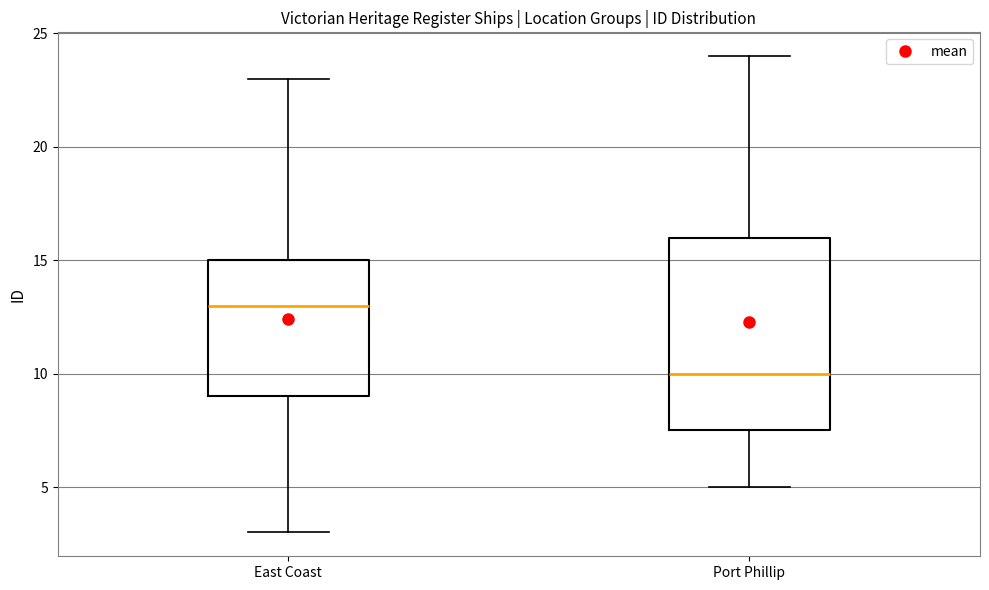

Reading left to right, read every box against the y-axis: the position of its median line, the range the box covers, and the ends of its whiskers. The values are not printed on the chart, so give them approximately, as read against the axis.

East Coast: median 13.0, box 9.0 to 15.0, whiskers 3.0 to 23.0
Port Phillip: median 10.0, box 7.5 to 16.0, whiskers 5.0 to 24.0